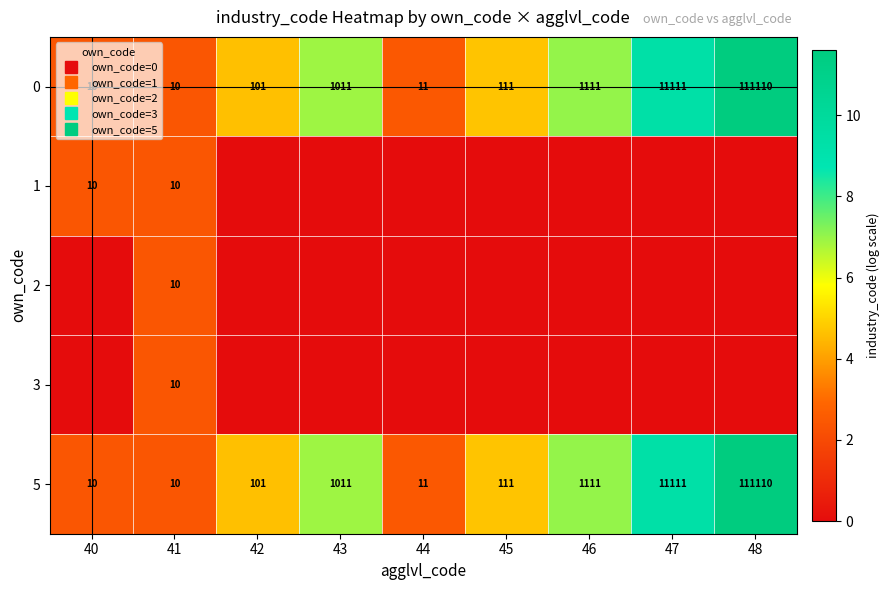

Count the 2 values in the range 0 to 1.

8